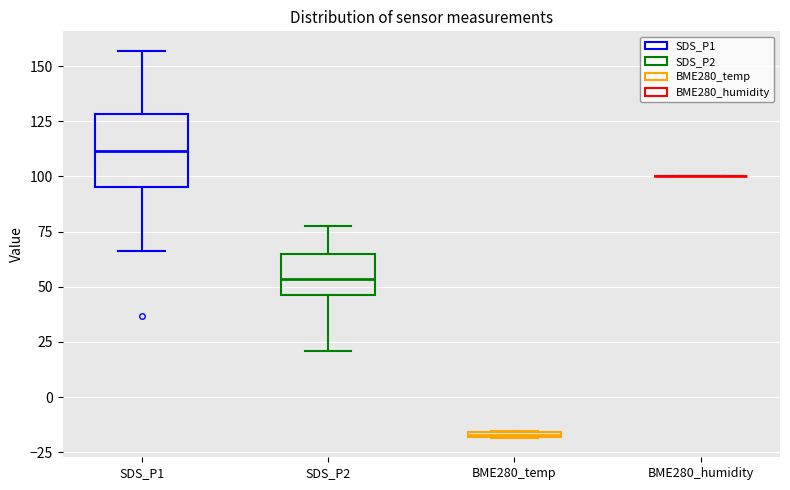

Comparing the boxes themselves (not the whiskers), which one is the tallest?

SDS_P1